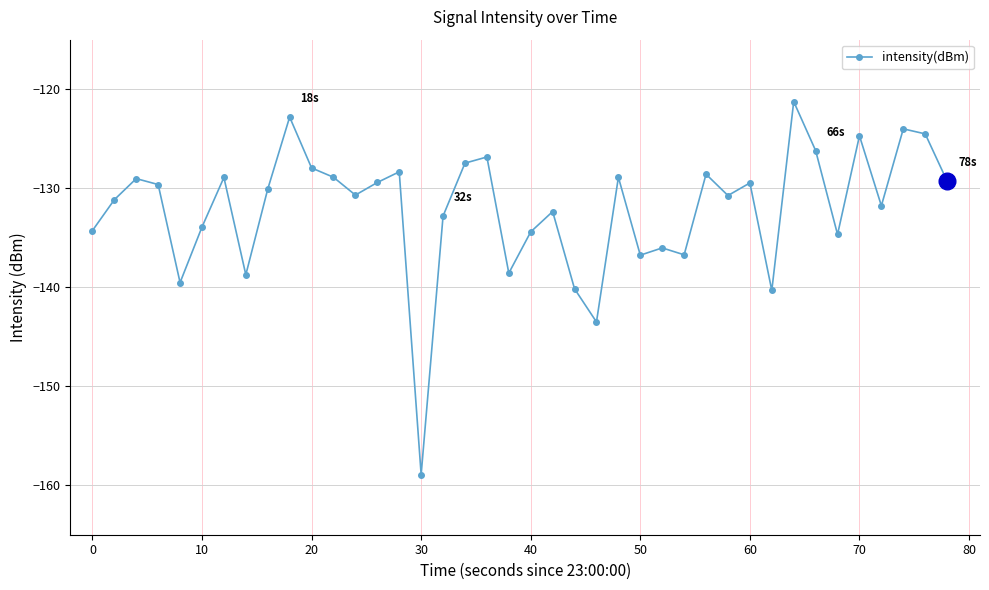

What is the value of the 13th point from the left?

-130.7